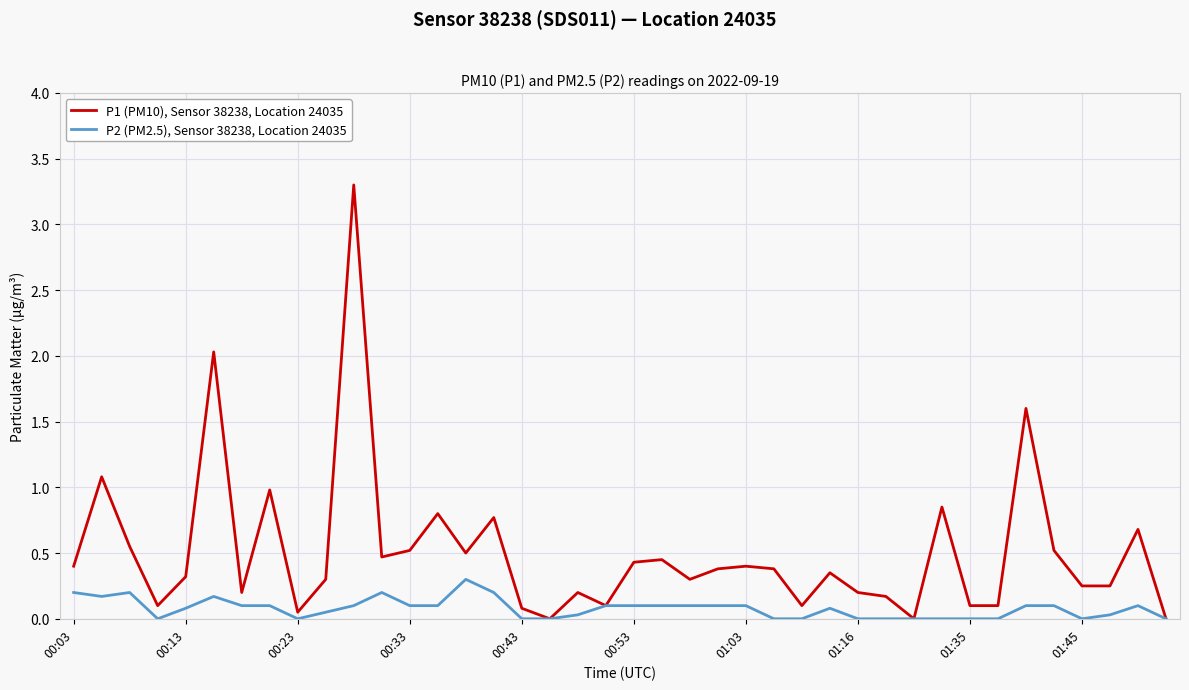

Which series has the largest range (max minus min)?

P1 (PM10), Sensor 38238, Location 24035